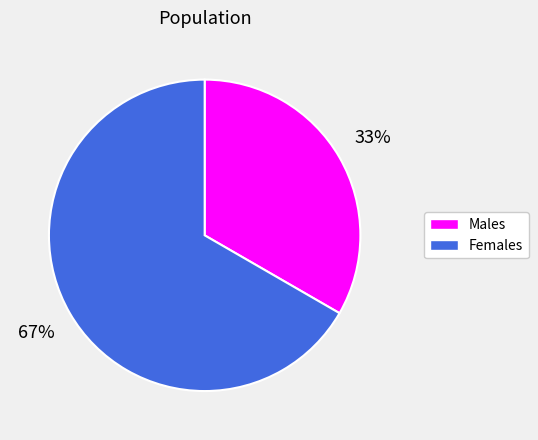

Does any single category account for the majority?

Yes